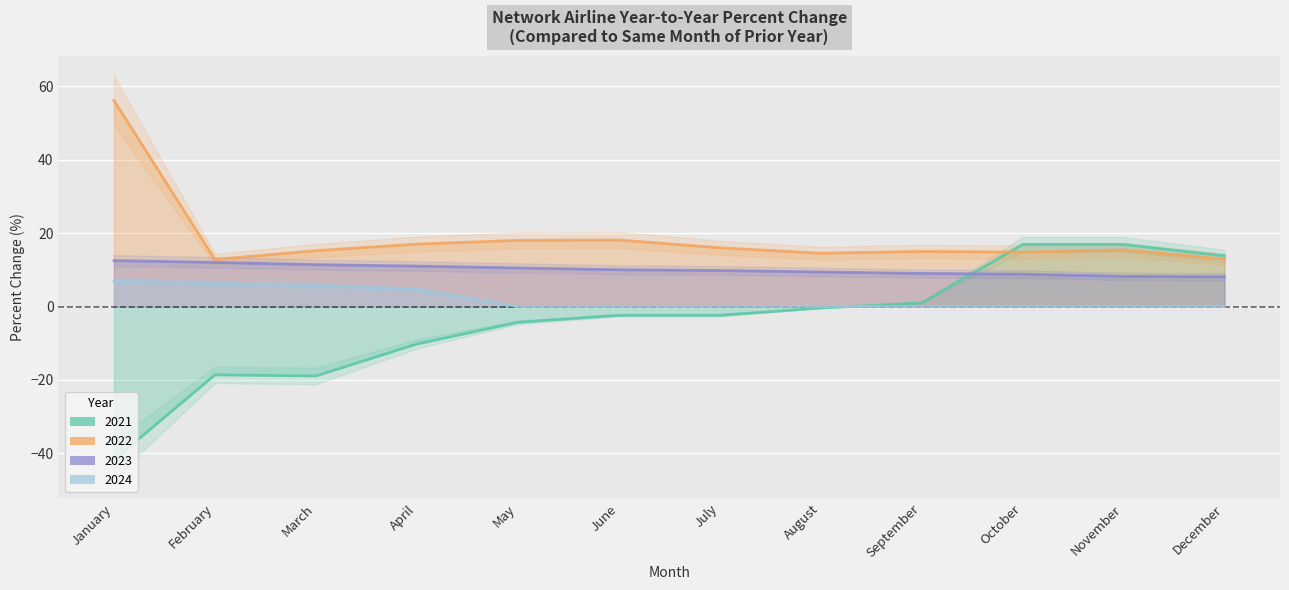

Between February and December, which series saw the biggest shift?

2021